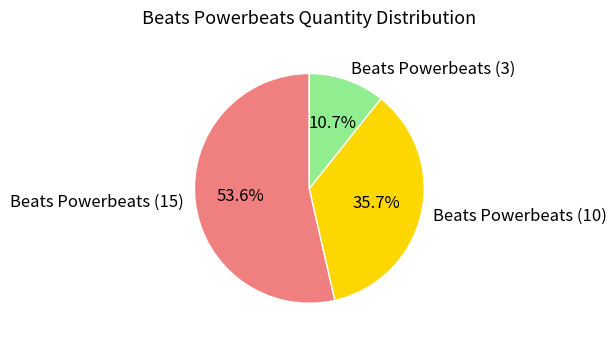

Rank the categories by value from highest to lowest.

Beats Powerbeats (15), Beats Powerbeats (10), Beats Powerbeats (3)